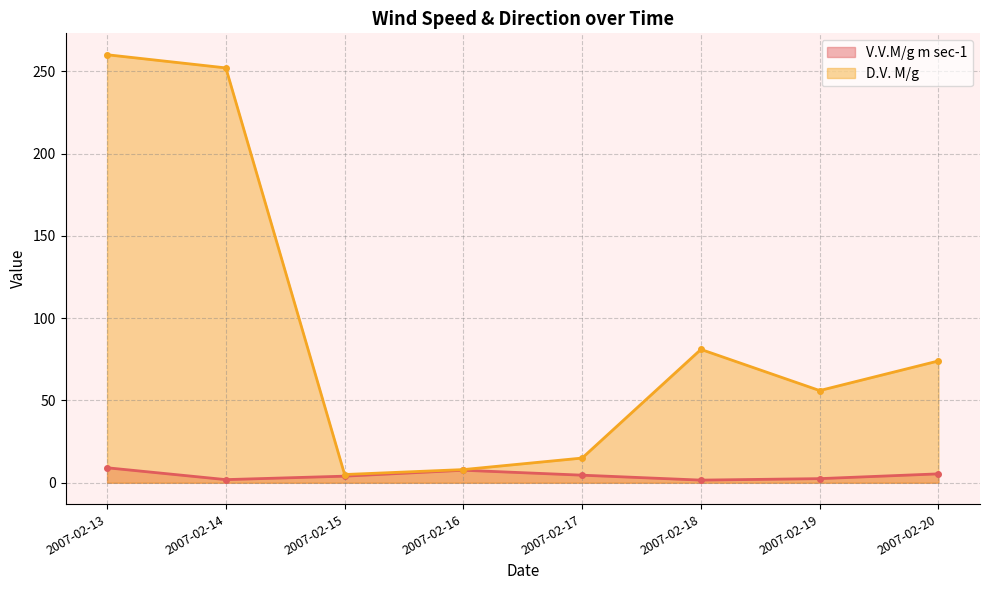

What is the approximate value of V.V.M/g m sec-1 at 2007-02-19?

2.5